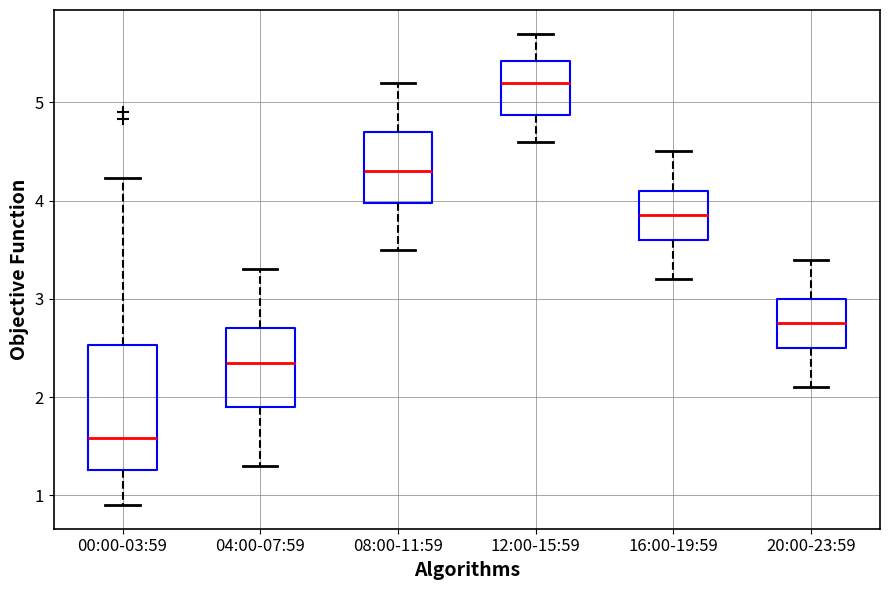

Reading left to right, read every box against the y-axis: the position of its median line, the range the box covers, and the ends of its whiskers. The values are not printed on the chart, so give them approximately, as read against the axis.

00:00-03:59: median 1.6, box 1.3 to 2.5, whiskers 0.9 to 4.2
04:00-07:59: median 2.4, box 1.9 to 2.7, whiskers 1.3 to 3.3
08:00-11:59: median 4.3, box 4.0 to 4.7, whiskers 3.5 to 5.2
12:00-15:59: median 5.2, box 4.9 to 5.4, whiskers 4.6 to 5.7
16:00-19:59: median 3.9, box 3.6 to 4.1, whiskers 3.2 to 4.5
20:00-23:59: median 2.8, box 2.5 to 3.0, whiskers 2.1 to 3.4